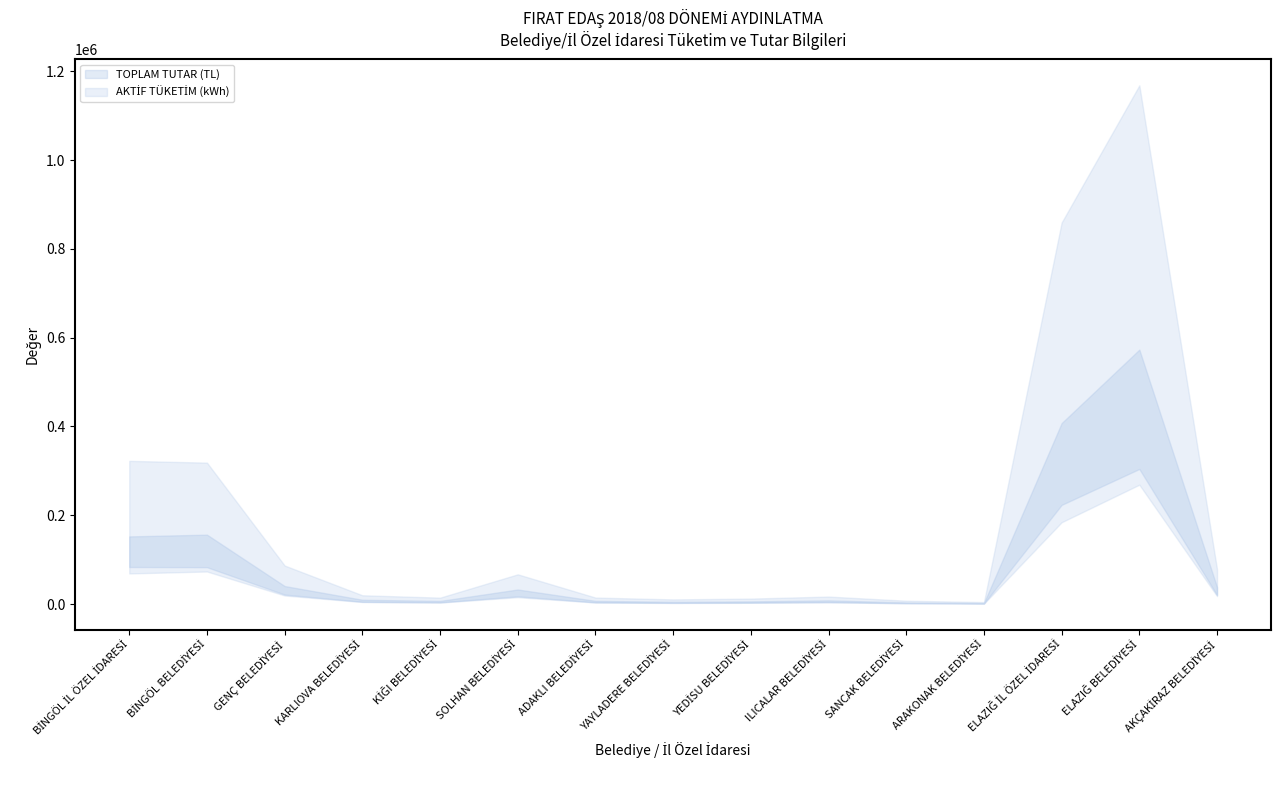

Which series has the largest total across all categories?

AKTİF TÜKETİM (kWh)